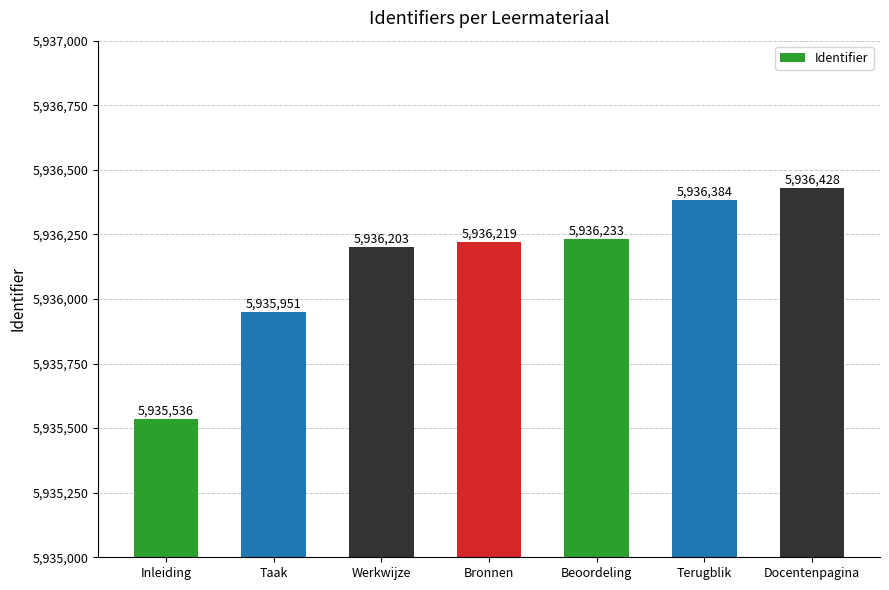

What value does the data have at Werkwijze, to the nearest 50?

5936200